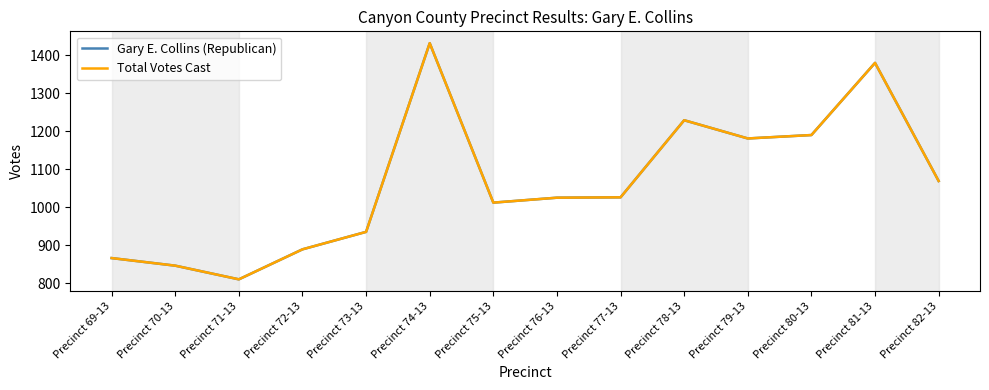

Does the chart have visible grid lines?

No